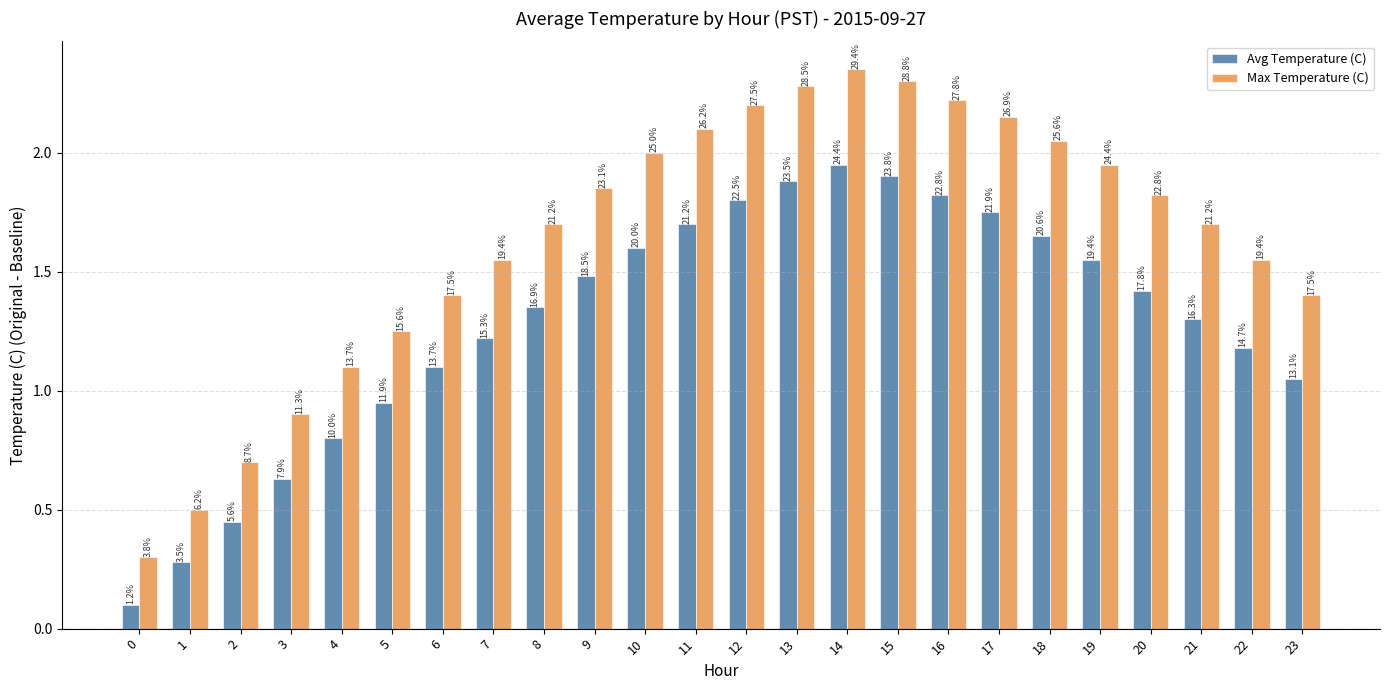

What is the value of the Avg Temperature (C) bar at the 15th from the left?

1.9